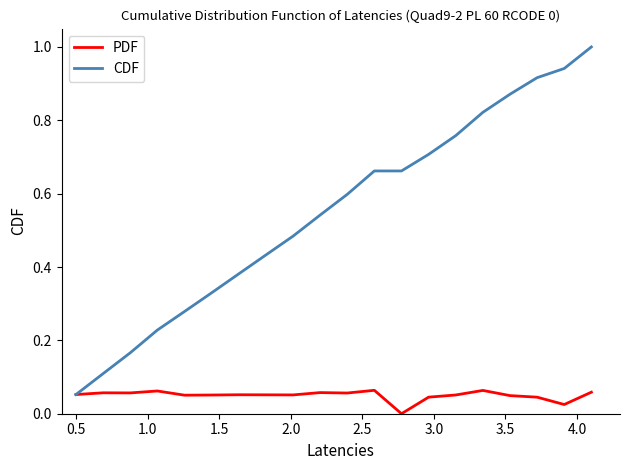

Which series has the largest range (max minus min)?

CDF